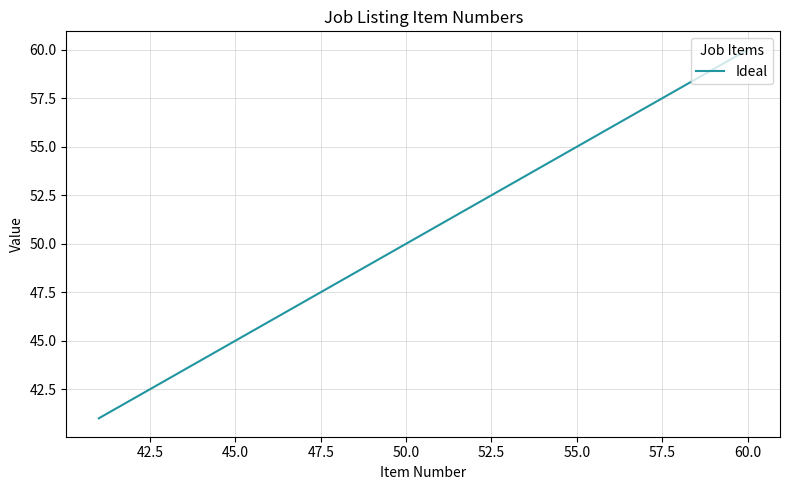

What is the maximum value shown in the chart?

60